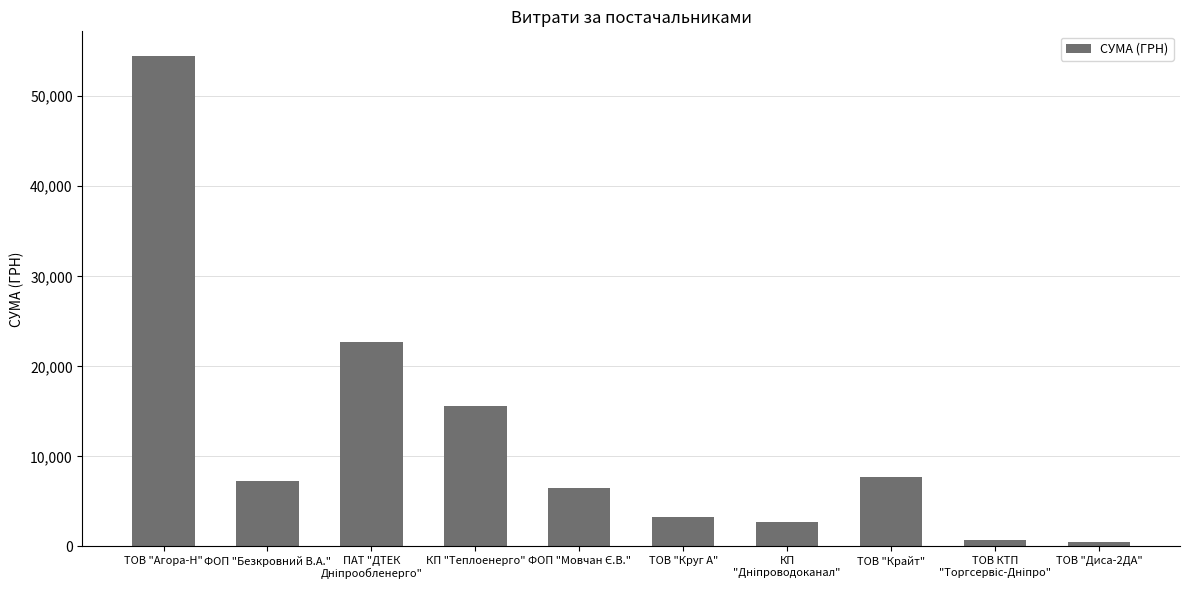

Where does the data first go above 7274?

ТОВ "Агора-Н"